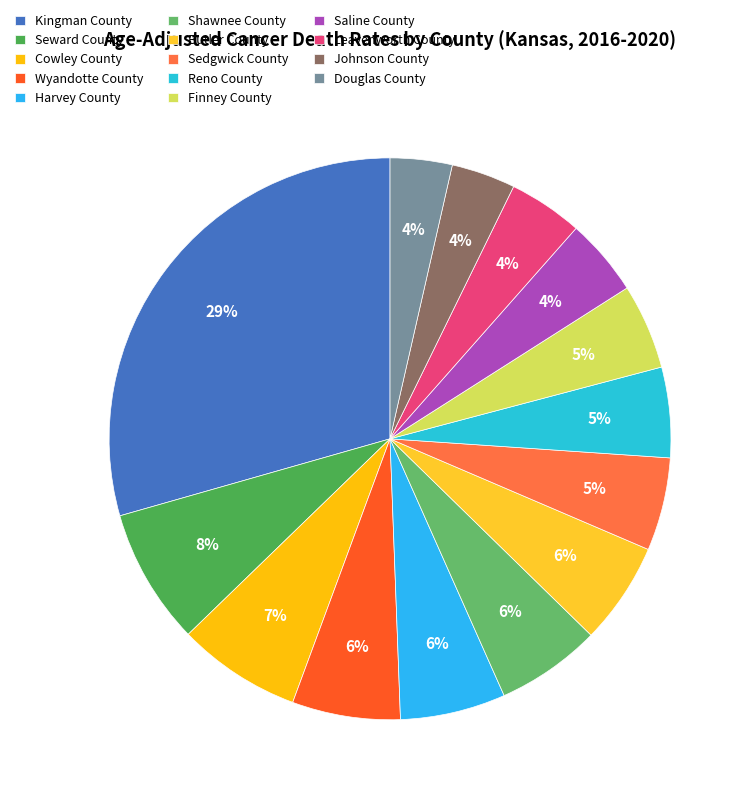

What percentage is NOT represented by Shawnee County?

94.0%